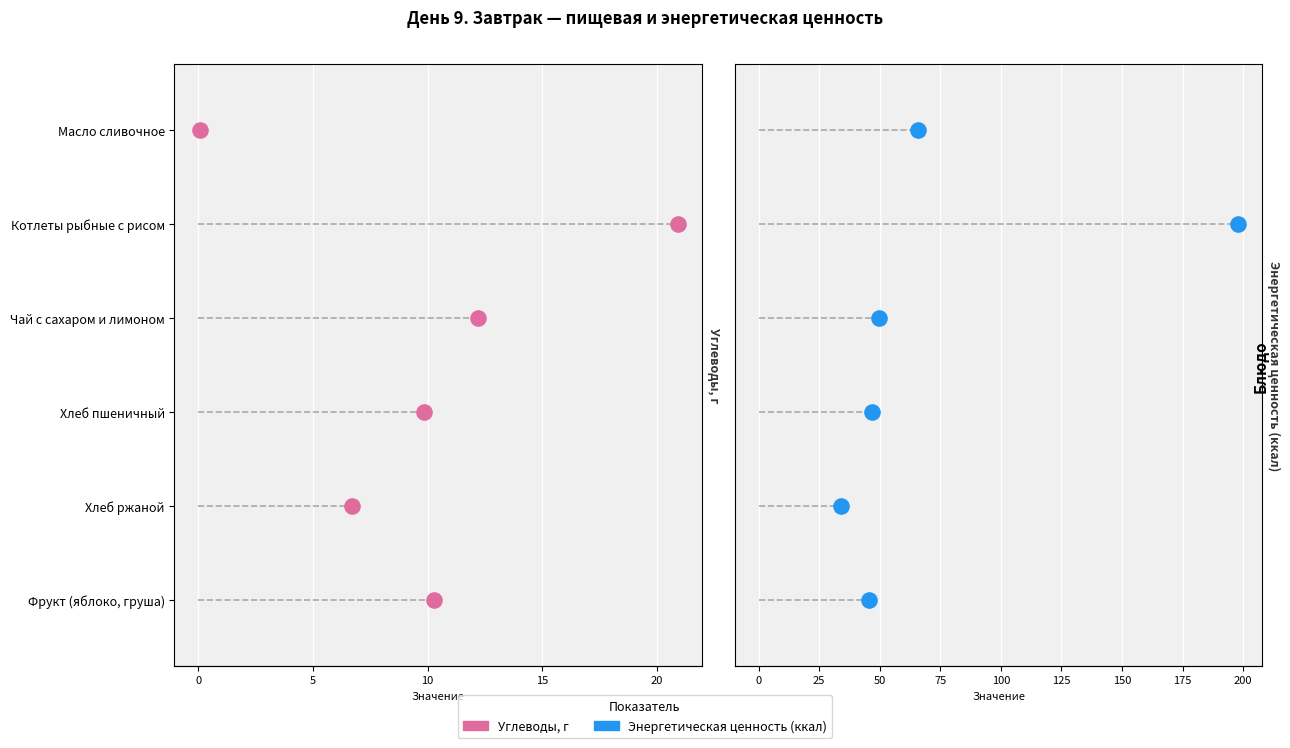

Is the value of Энергетическая ценность (ккал) at 10 greater than the value of Углеводы, г at 15?

Yes